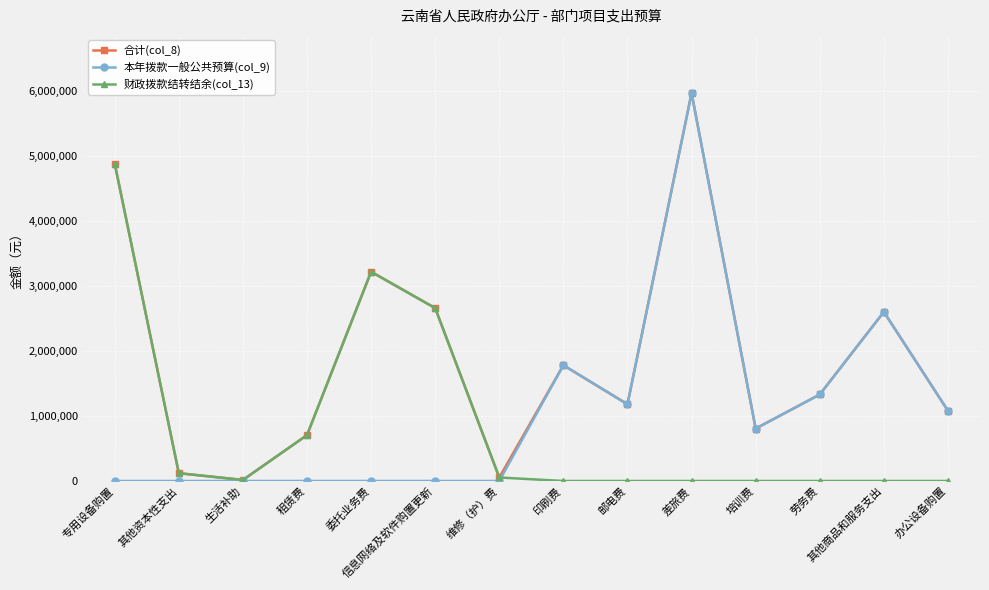

The 财政拨款结转结余(col_13) series shows 0 at 劳务费. True or false?

True